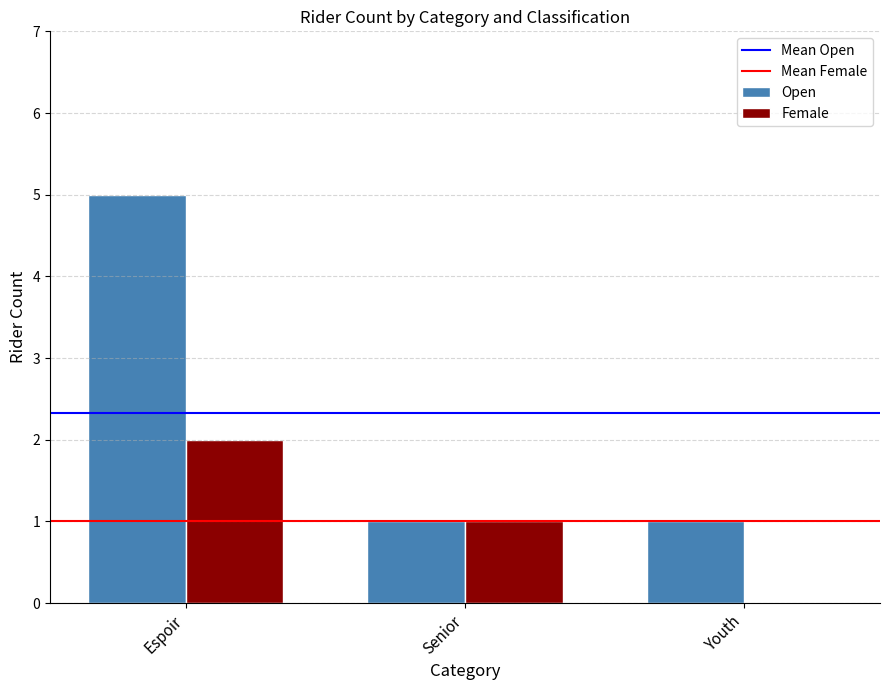

Which series changed the most between Espoir and Senior?

Open